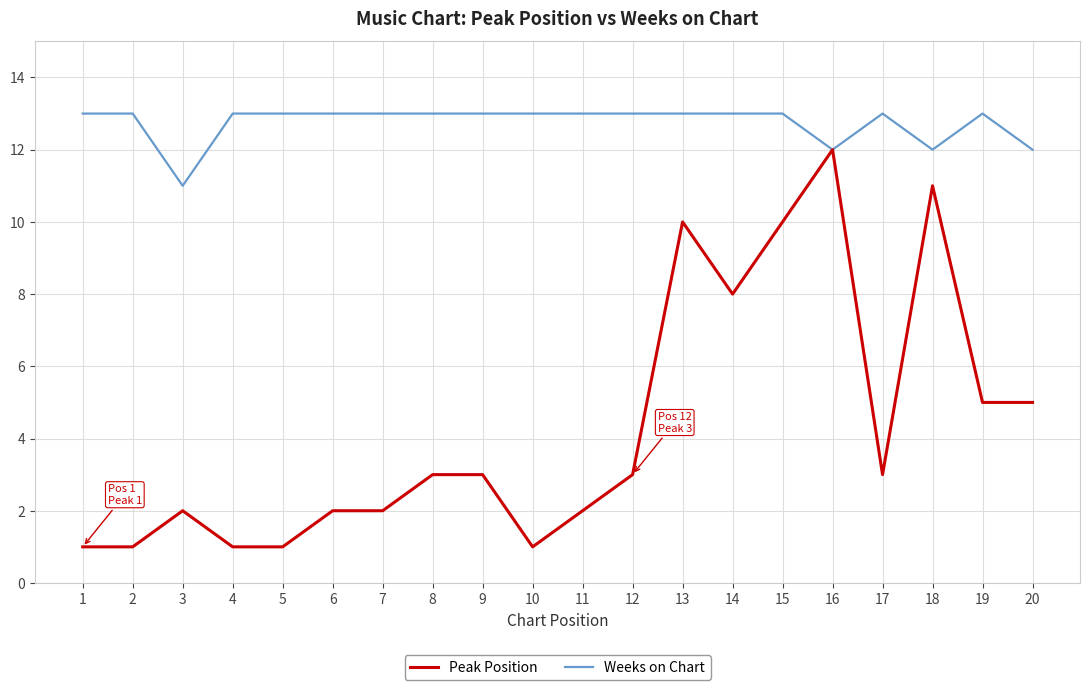

List the series in order of their overall mean, lowest first.

Peak Position, Weeks on Chart